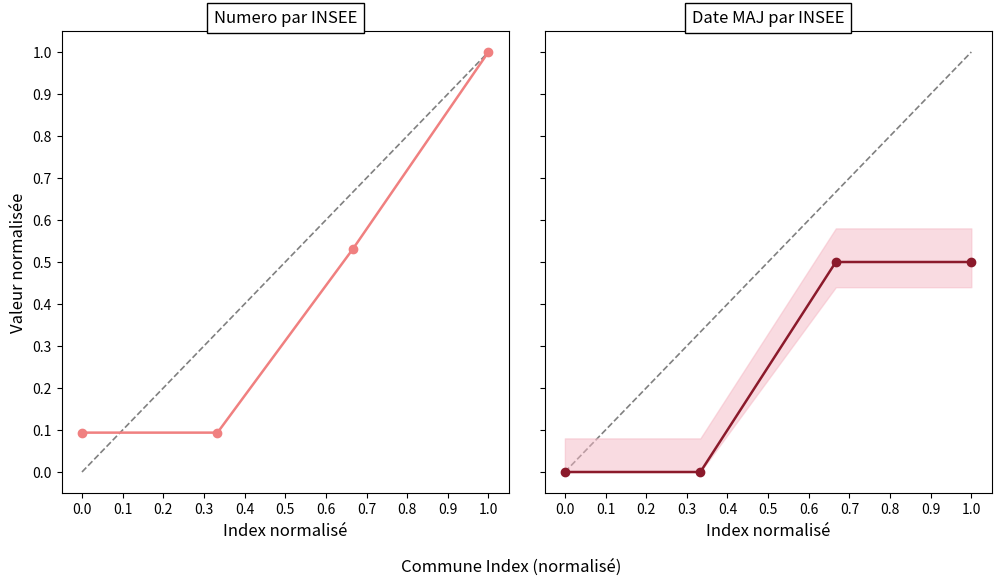

What is the difference between the maximum and minimum values in the Numero series?

0.9